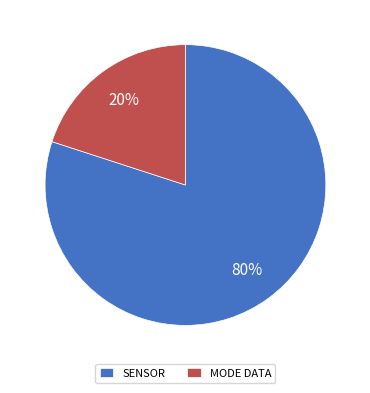

Which category has the smallest portion of the pie?

MODE DATA